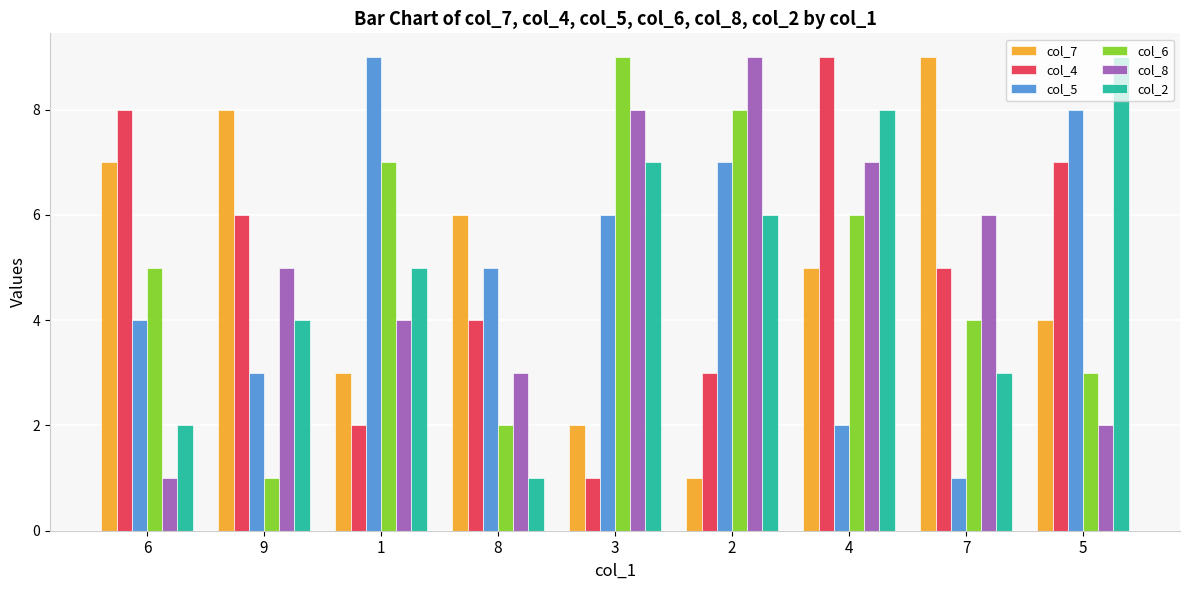

Reading left to right, extract all data points from this chart.

col_7: 6=7	9=8	1=3	8=6	3=2	2=1	4=5	7=9	5=4
col_4: 6=8	9=6	1=2	8=4	3=1	2=3	4=9	7=5	5=7
col_5: 6=4	9=3	1=9	8=5	3=6	2=7	4=2	7=1	5=8
col_6: 6=5	9=1	1=7	8=2	3=9	2=8	4=6	7=4	5=3
col_8: 6=1	9=5	1=4	8=3	3=8	2=9	4=7	7=6	5=2
col_2: 6=2	9=4	1=5	8=1	3=7	2=6	4=8	7=3	5=9